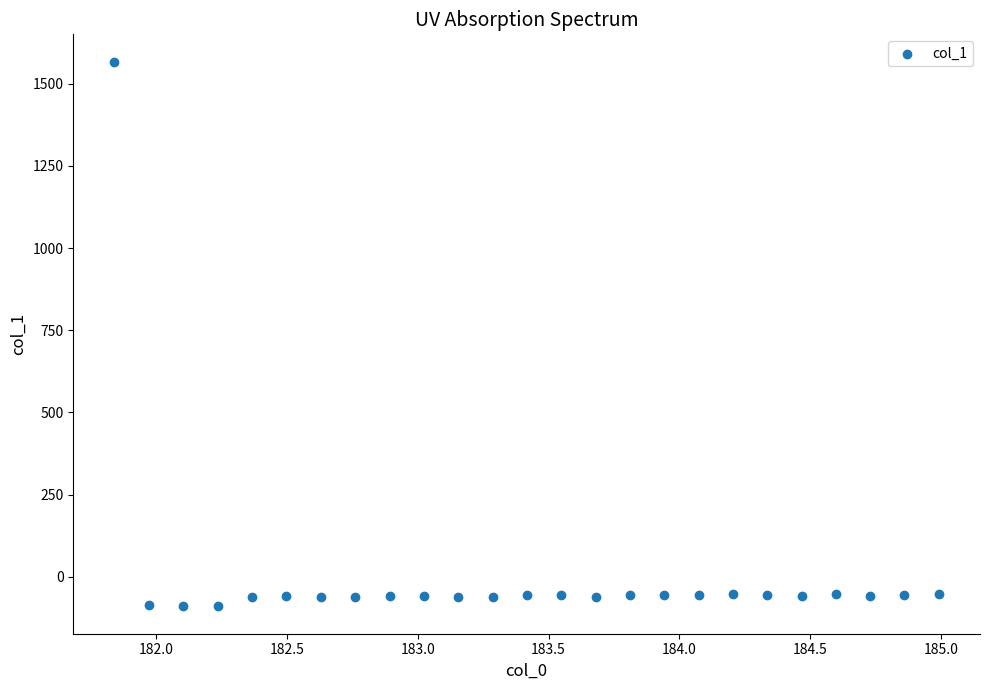

What is the range of Y values (max minus min)?

1658.2